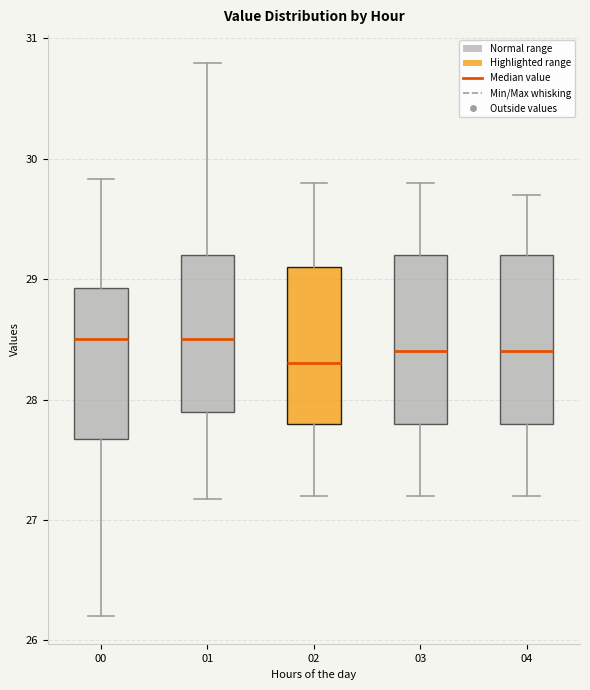

Where does the median line of the box at x = 03 sit on the y-axis? The values are not printed on the chart, so give them approximately, as read against the axis.

28.4